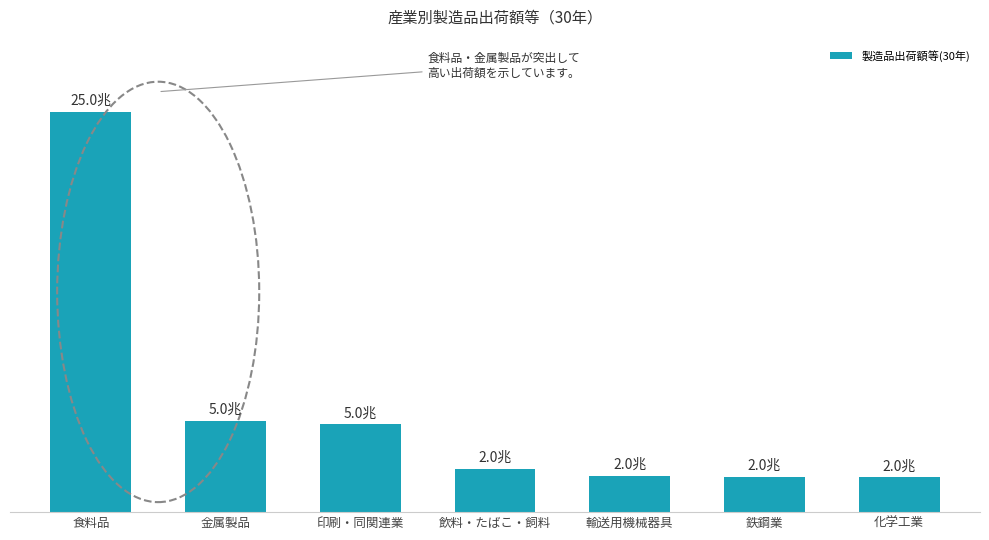

Which has a higher value, 飲料・たばこ・飼料 or 印刷・同関連業?

印刷・同関連業